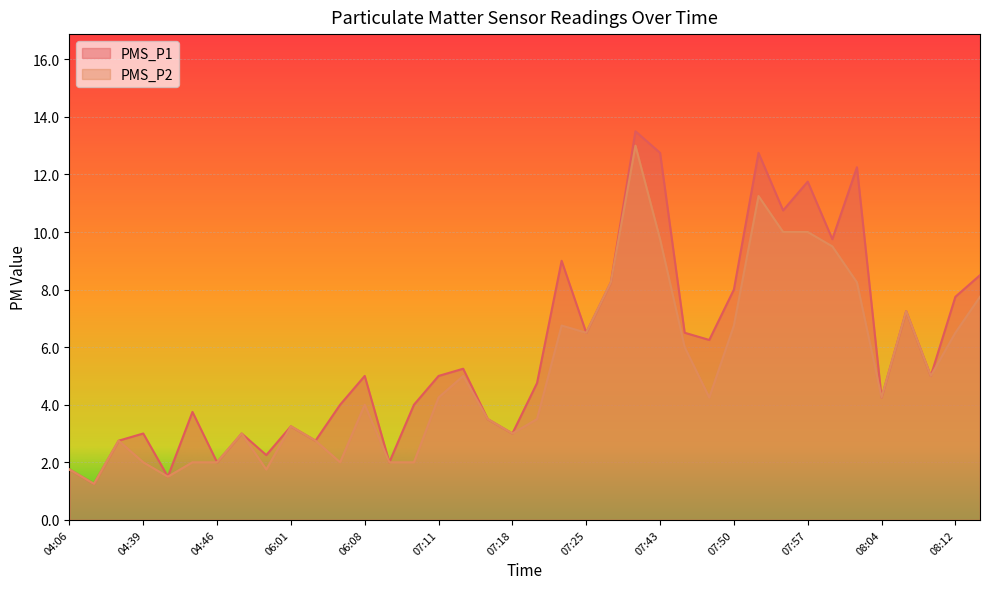

Which has a higher value, 05:01 or 08:04?

08:04